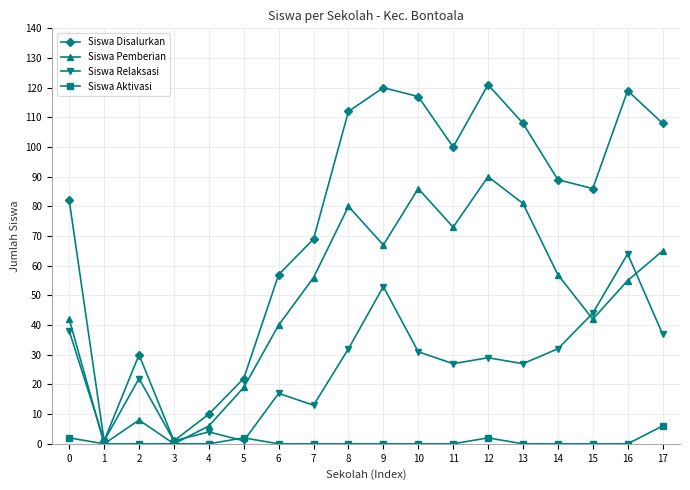

Rank the series at 2 from highest to lowest value.

Siswa Disalurkan, Siswa Relaksasi, Siswa Pemberian, Siswa Aktivasi